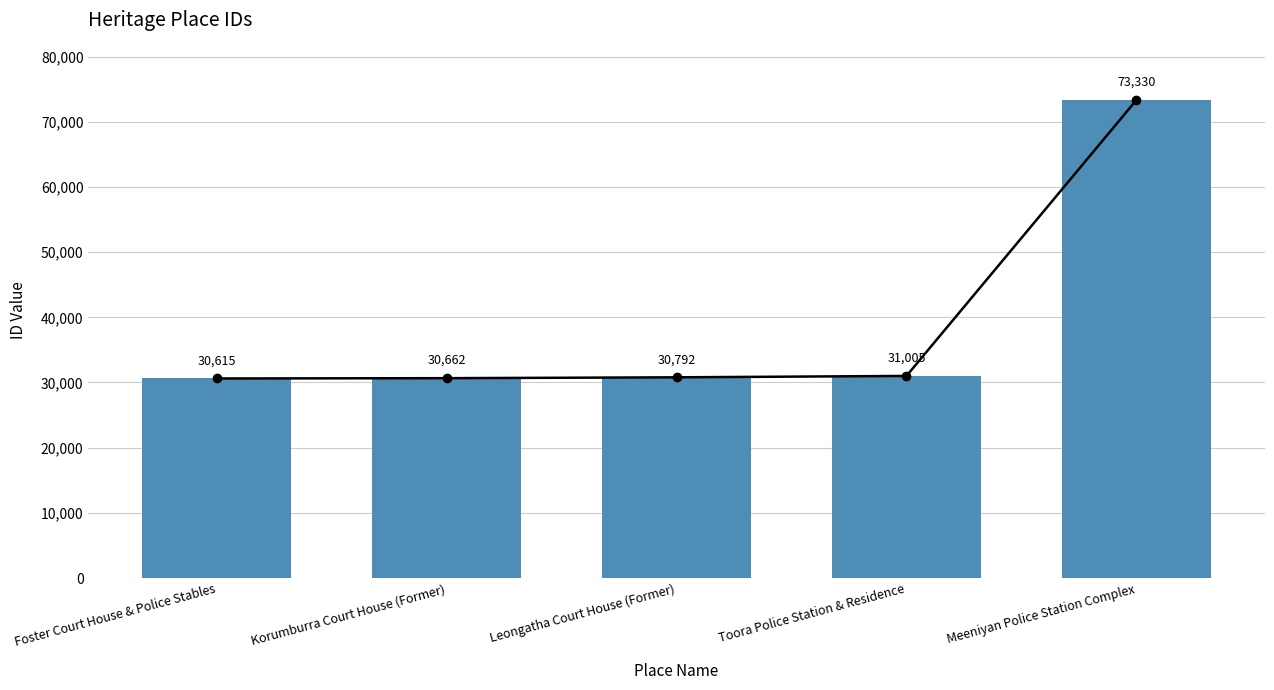

What is the minimum value shown in the chart?

30615